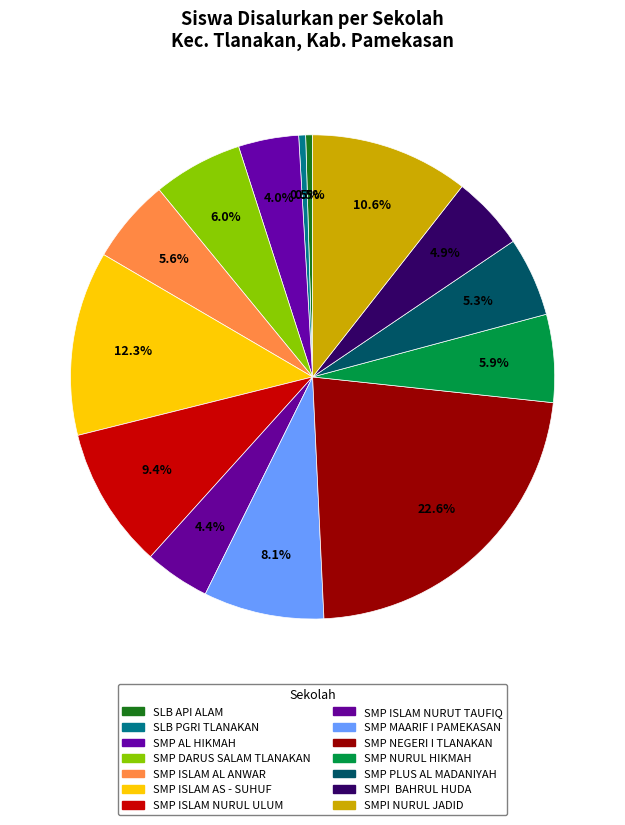

Is SLB PGRI TLANAKAN the majority of the pie?

No